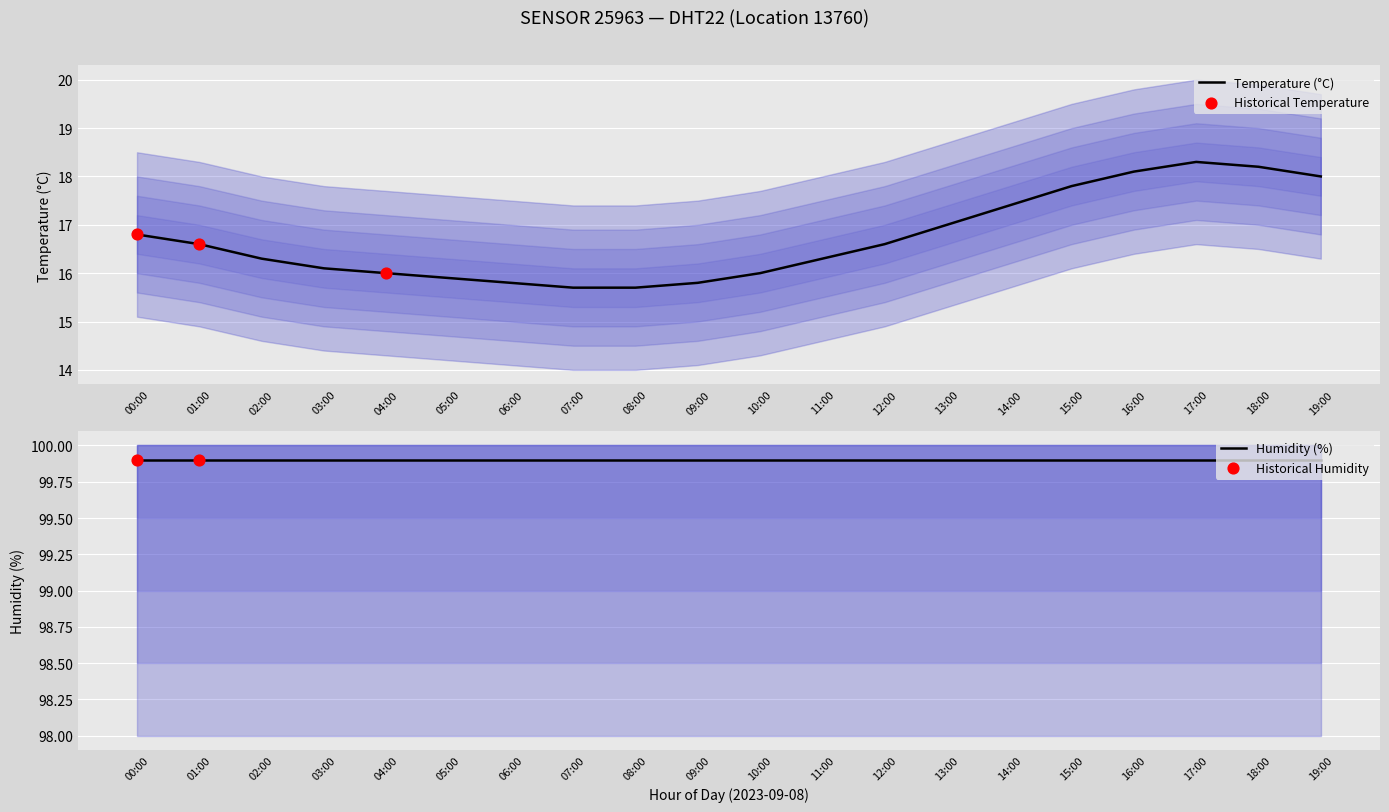

What is the ratio of the value at 01:00 to the value at 10:00?

1.0